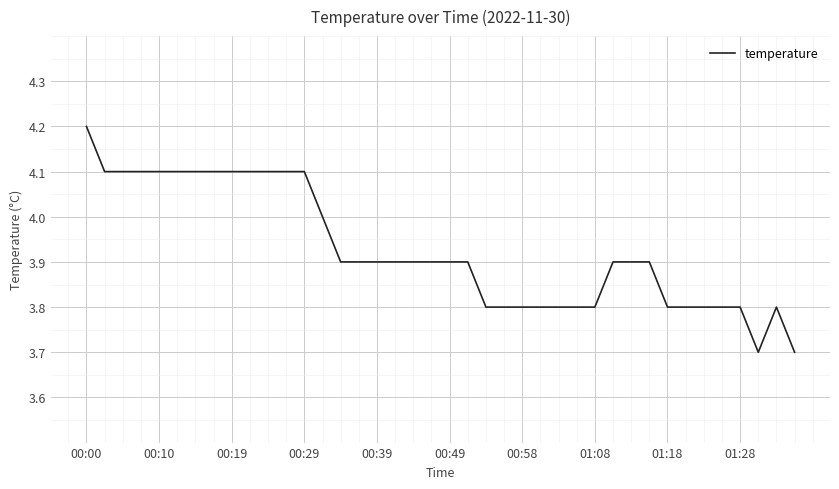

What is the smallest value displayed?

3.7